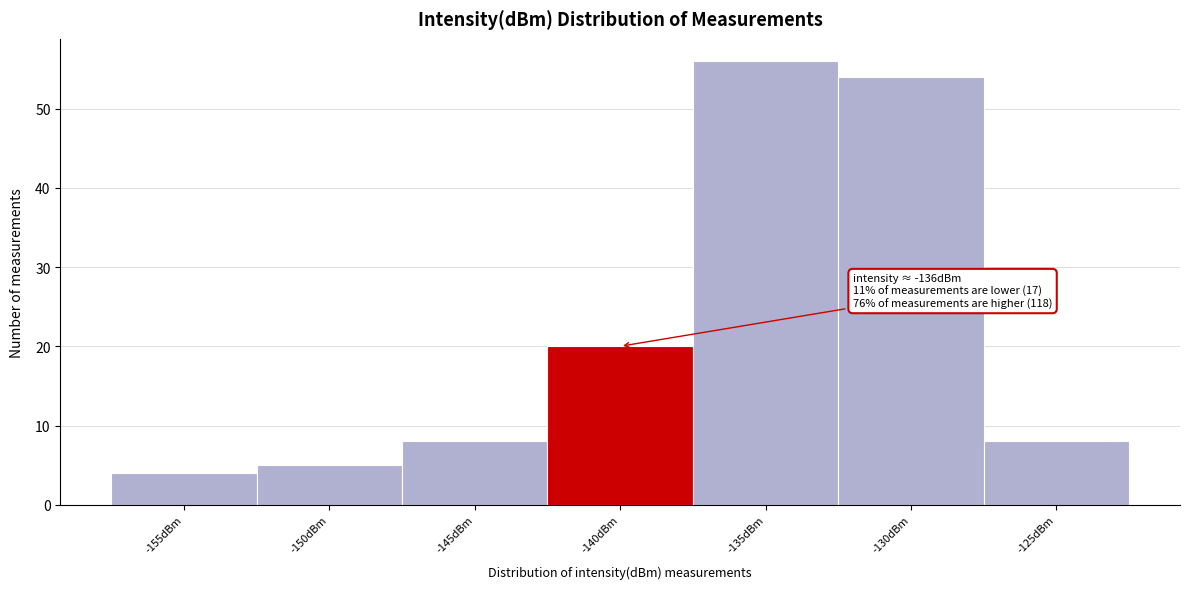

Reading left to right, what are all the values shown in this chart?

-155dBm=4	-150dBm=5	-145dBm=8	-140dBm=20	-135dBm=56	-130dBm=54	-125dBm=8